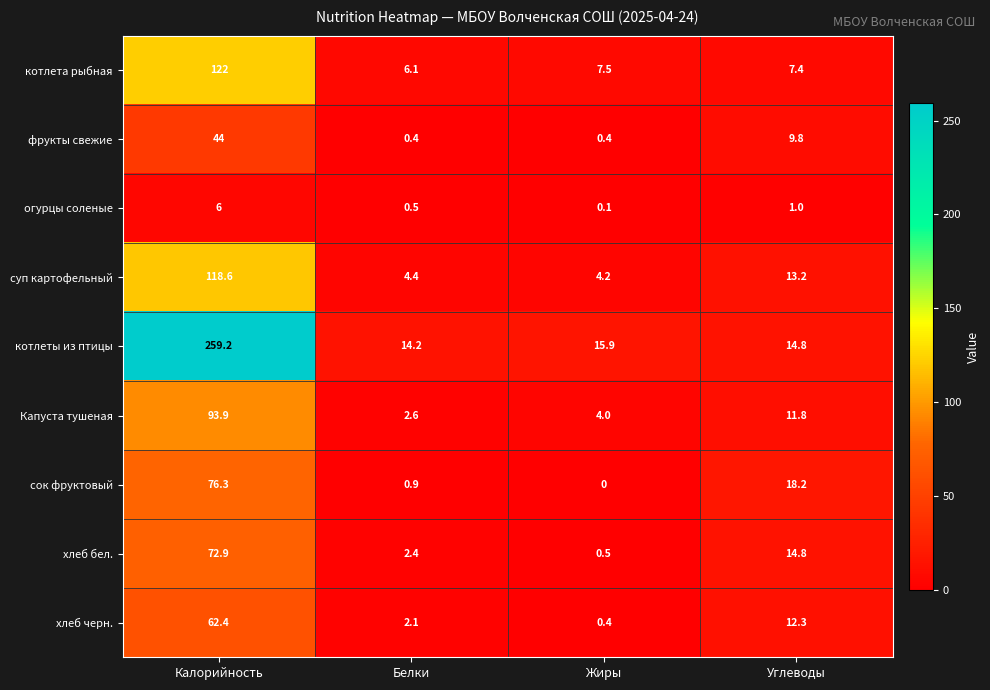

Which series changed the most between Белки and Жиры?

хлеб бел.